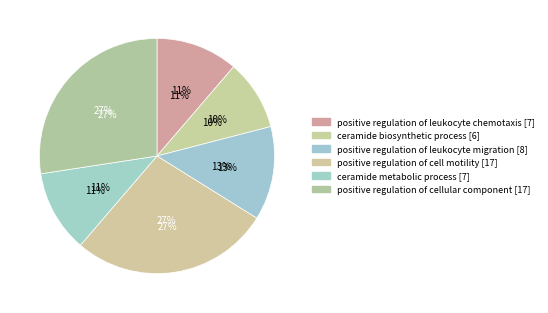

To the nearest percent, what portion does ceramide biosynthetic process [6] represent?

10%